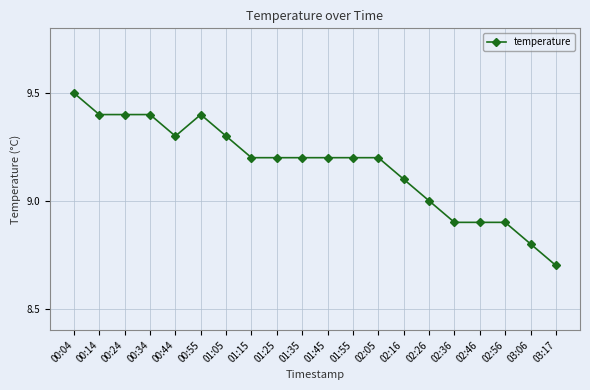

How many categories are shown in the chart?

20